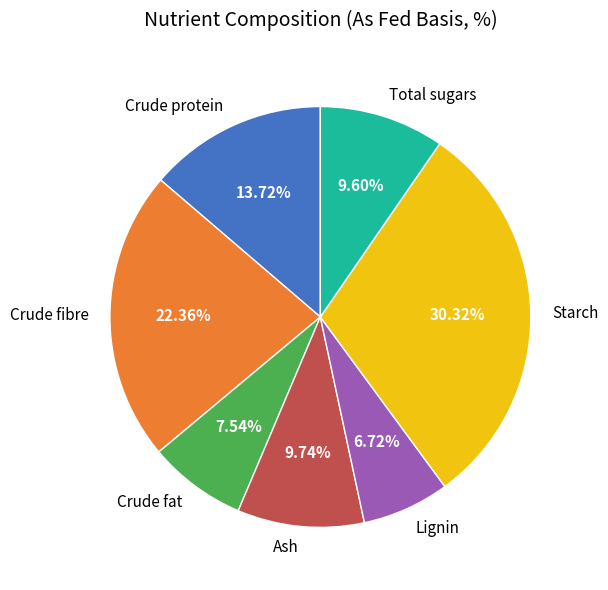

How much of the chart is everything except Crude fat?

92.5%